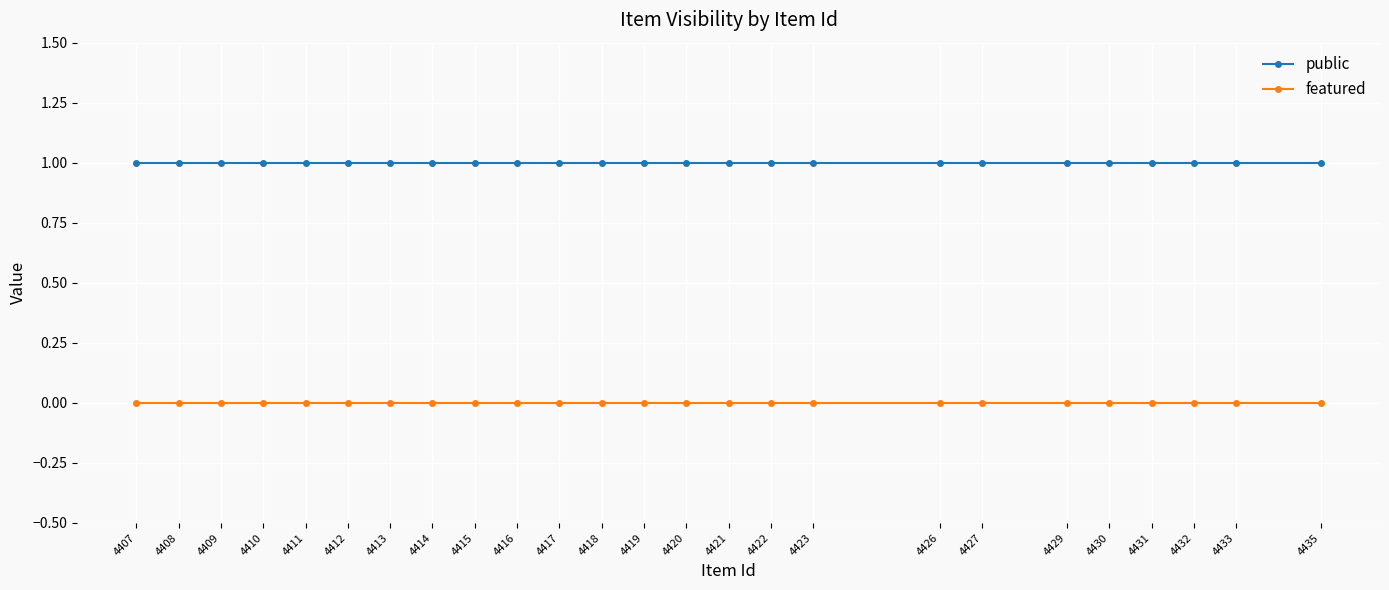

True or false: public and featured cross at least once.

False